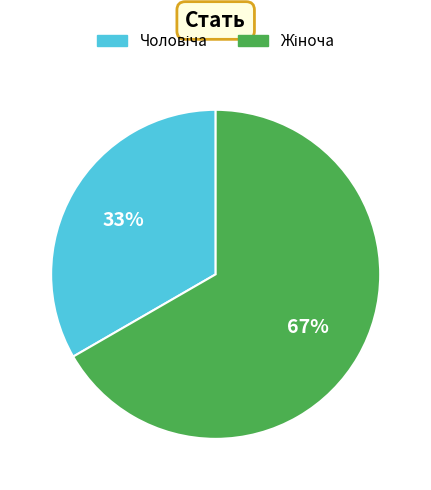

To the nearest percent, what is the average slice percentage?

50%